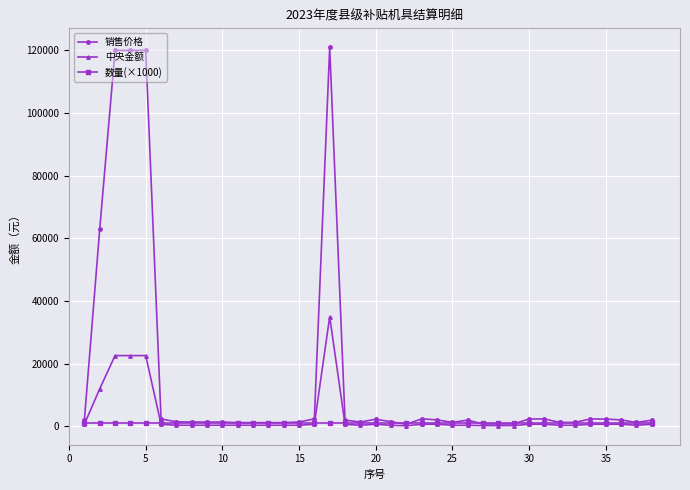

At how many categories does at least one series exceed 17132?

5